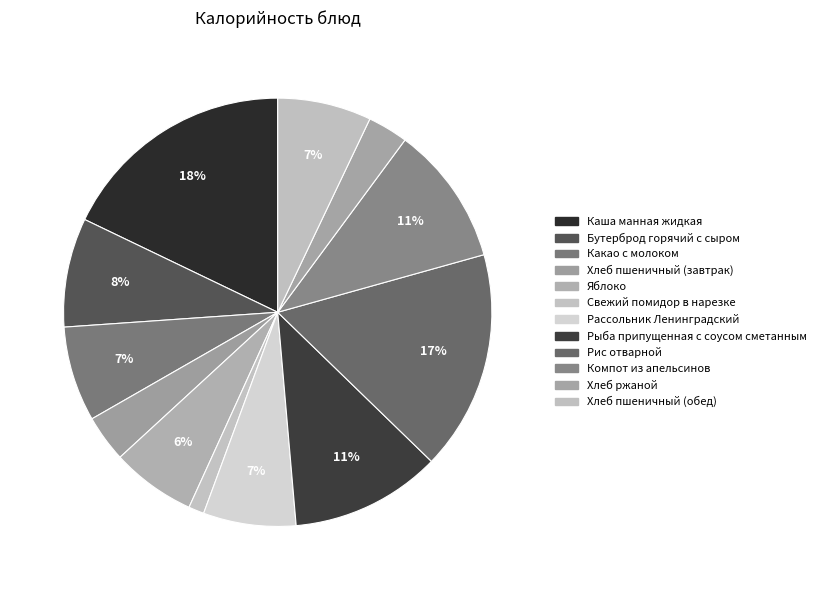

Do Свежий помидор в нарезке and Рассольник Ленинградский together represent more than half of the pie?

No